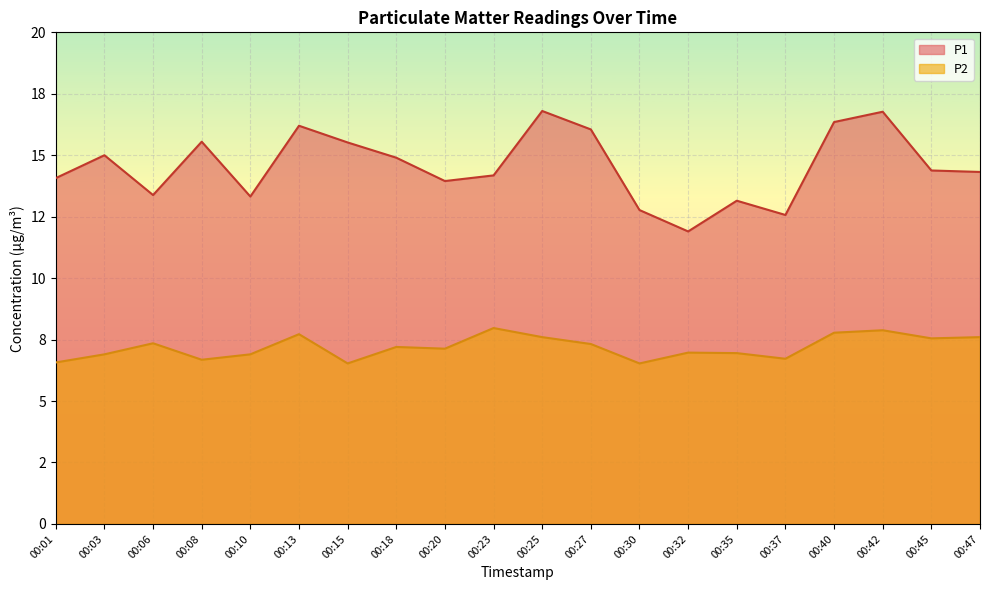

Where is P2 nearest to the value 7?

00:32